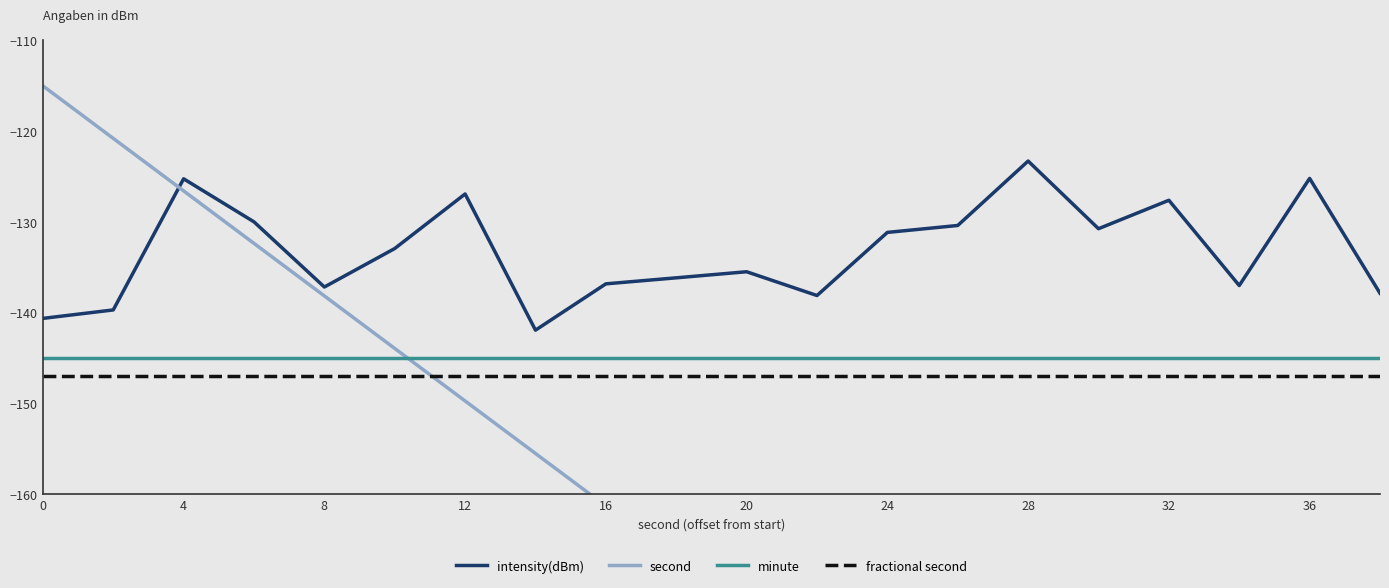

The fractional second series shows -80.4 at 16. True or false?

False